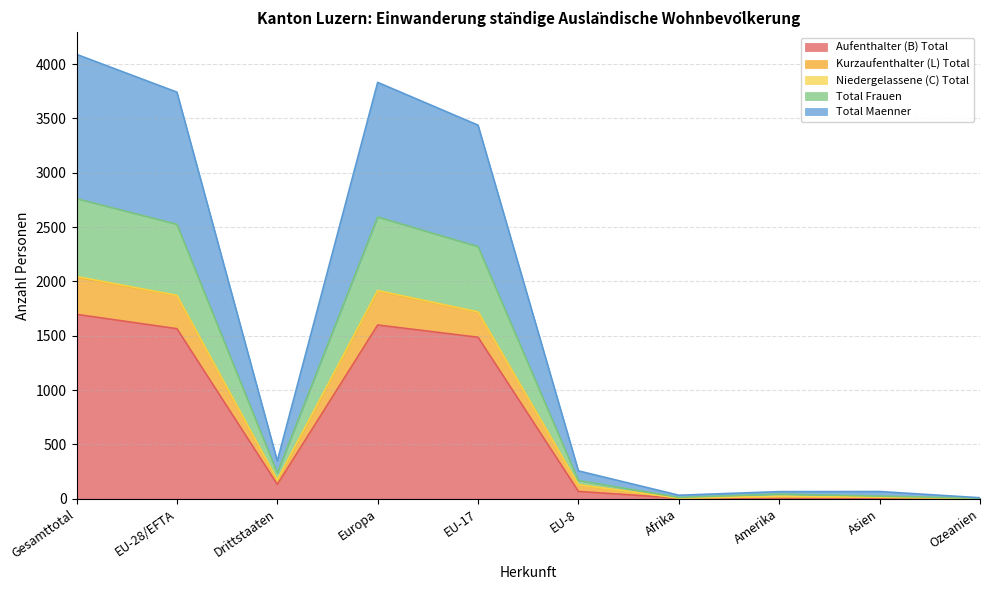

What is the maximum value for Aufenthalter (B) Total?

1697